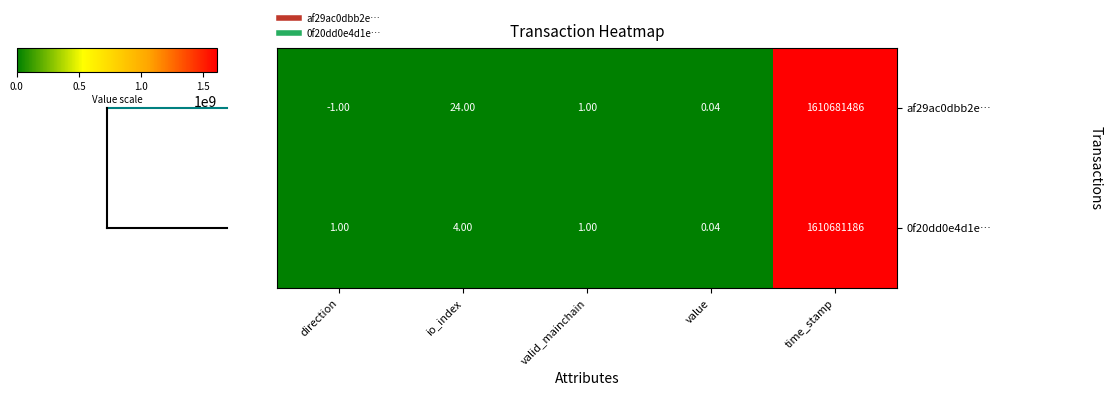

Rank the categories by af29ac0dbb2e… value from highest to lowest.

time_stamp, io_index, valid_mainchain, value, direction